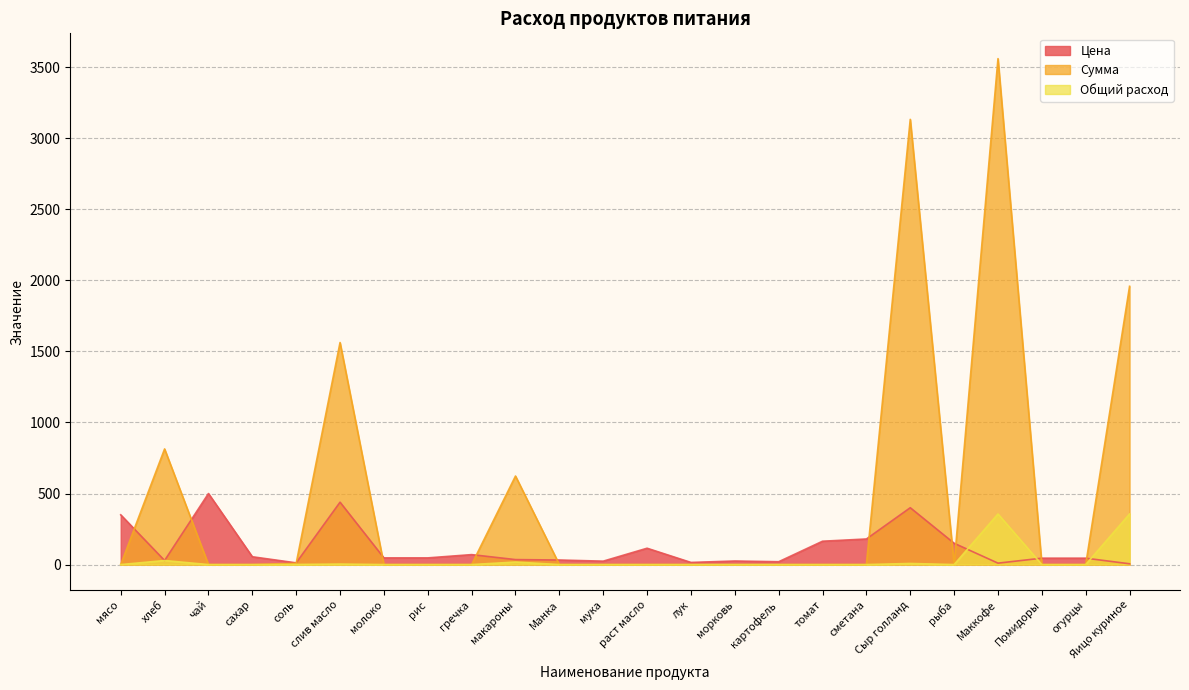

Does the chart have visible grid lines?

Yes